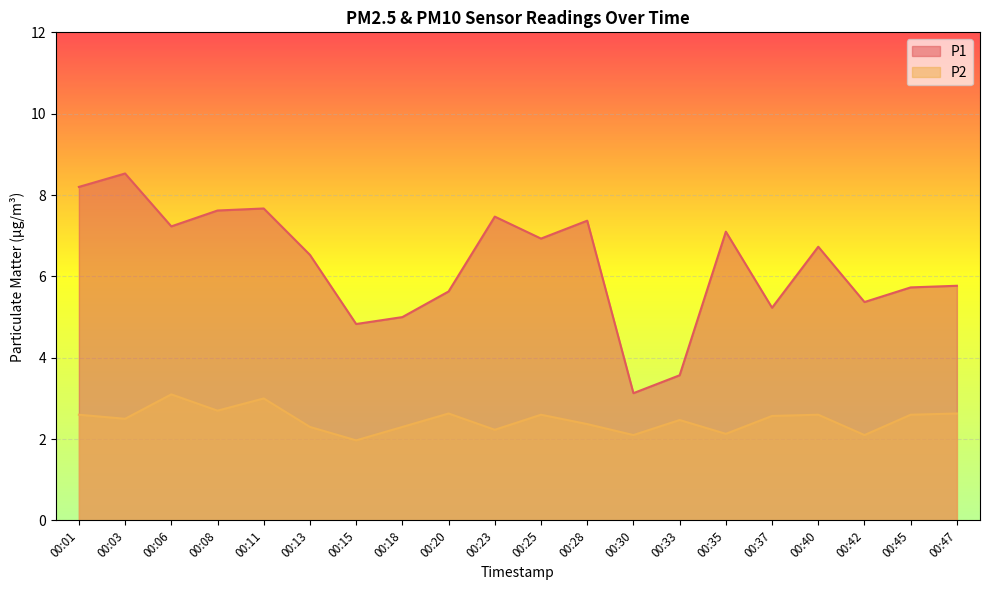

Which series changed the most between 00:08 and 00:18?

P1